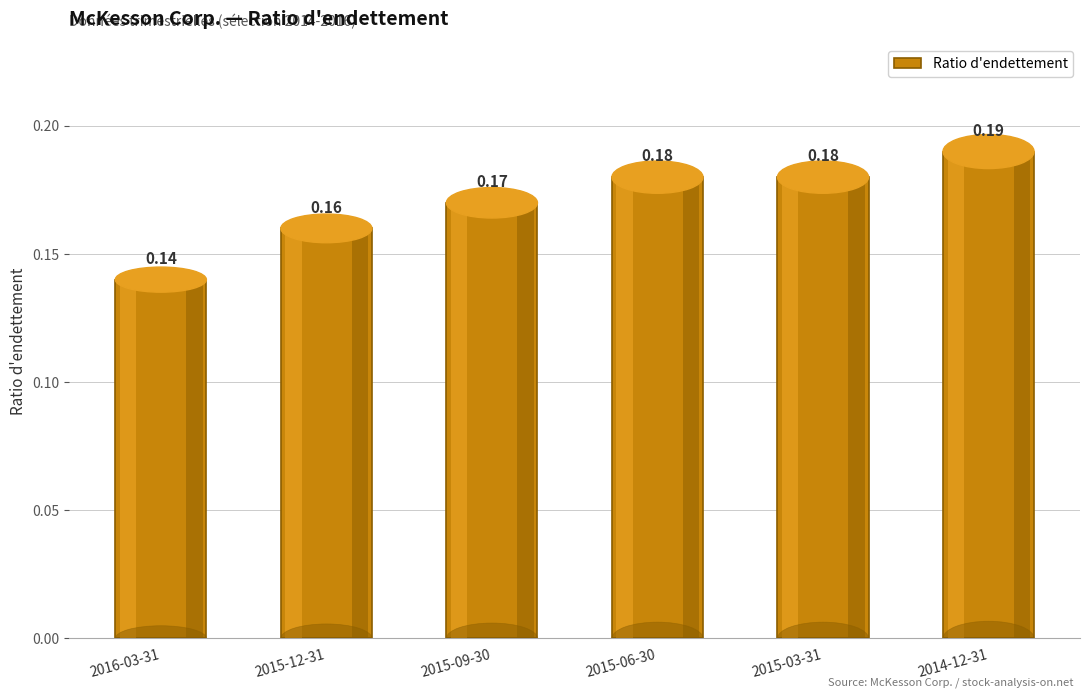

What is the sum of the values at 2014-12-31 and 2015-09-30?

0.4